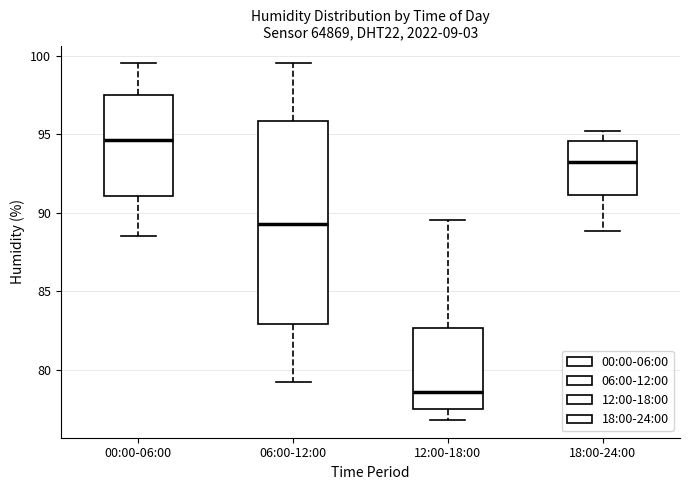

Comparing the boxes themselves (not the whiskers), which one is the tallest?

06:00-12:00